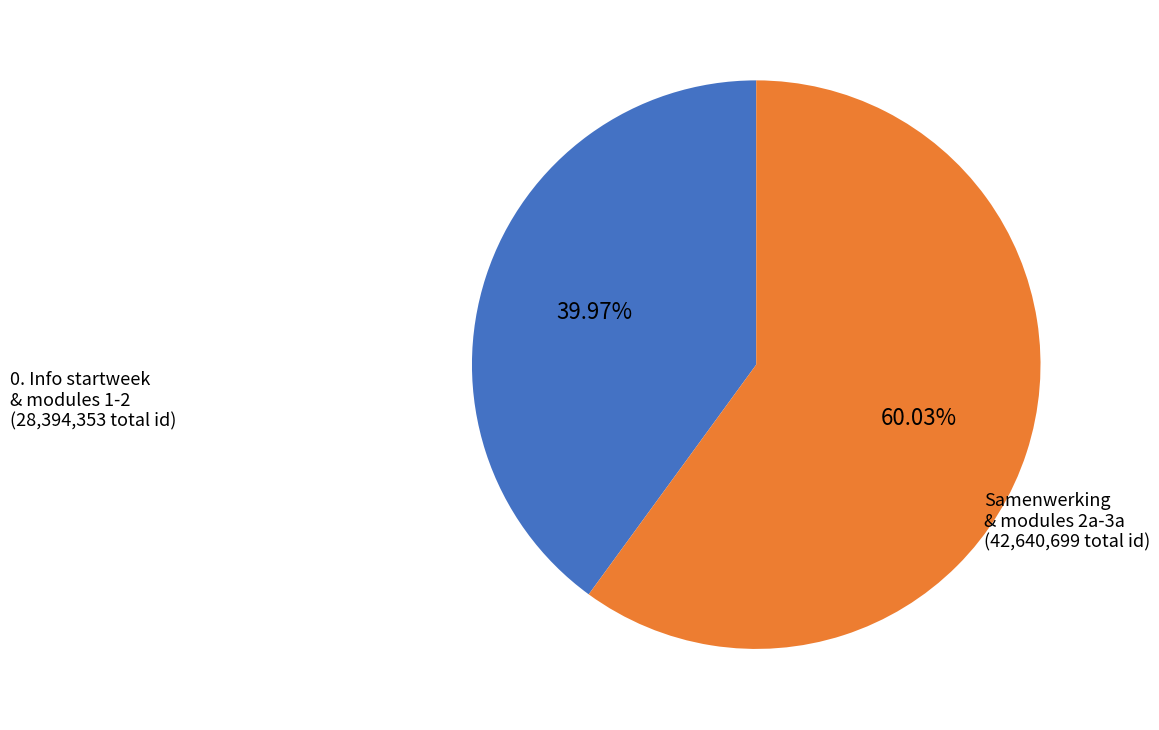

How many slices are in this pie chart?

2